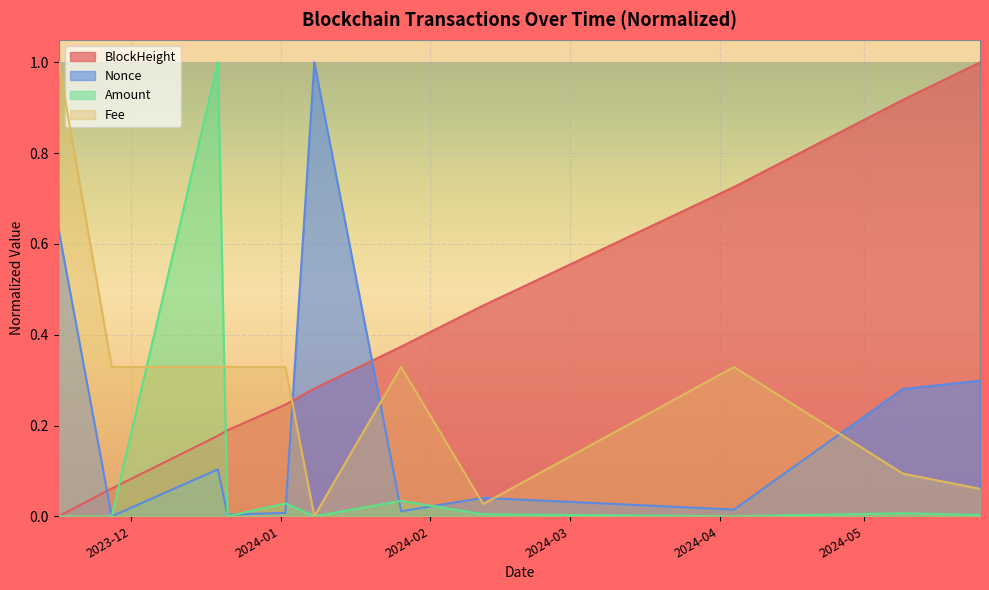

At which category does the chart reach its minimum across all series?

2023-11-16